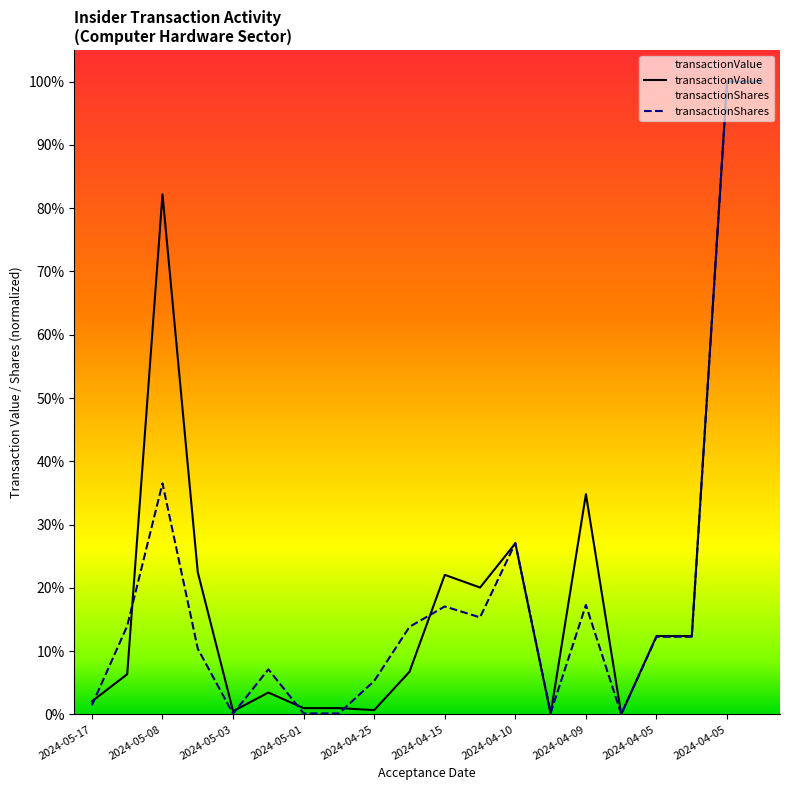

What is the average value of the transactionShares series?

0.2